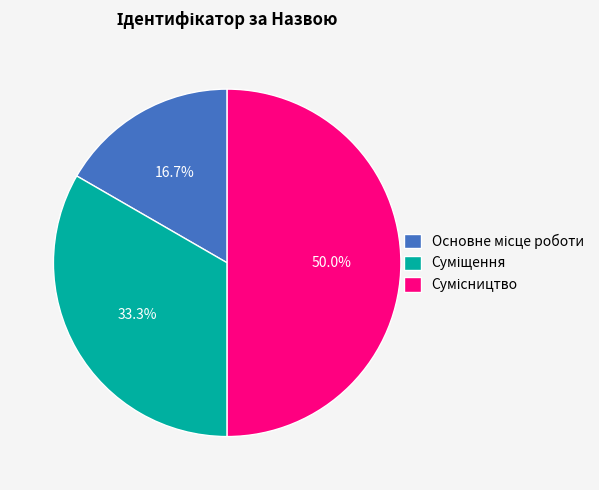

Count the number of slices in the pie.

3